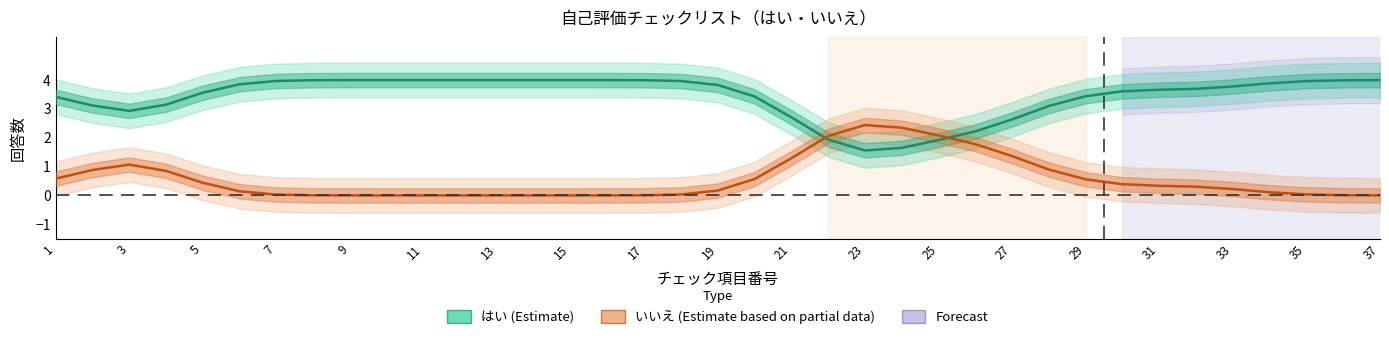

How many lines are shown in the chart?

2